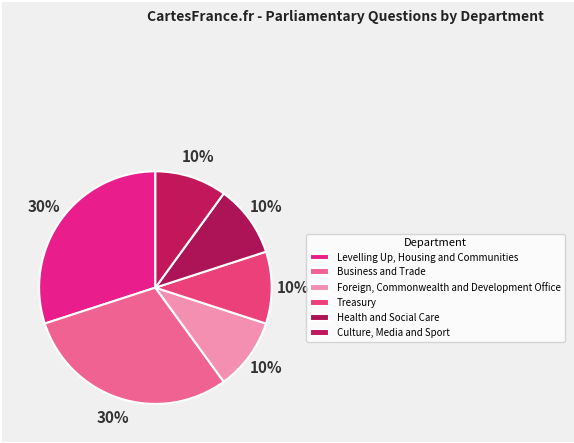

How many slices are in this pie chart?

6